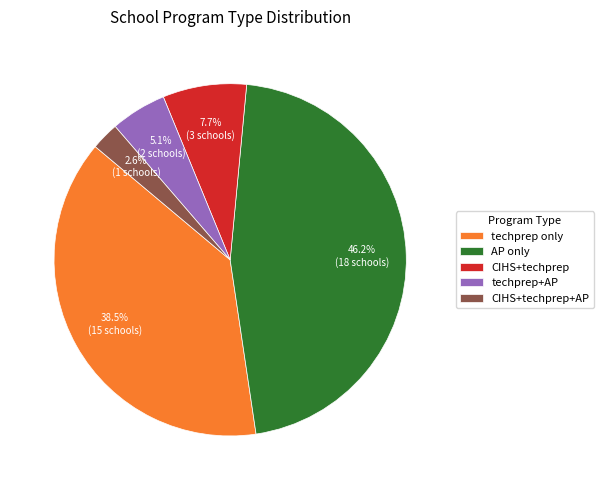

Rank the categories by value from lowest to highest.

CIHS+techprep+AP, techprep+AP, CIHS+techprep, techprep only, AP only